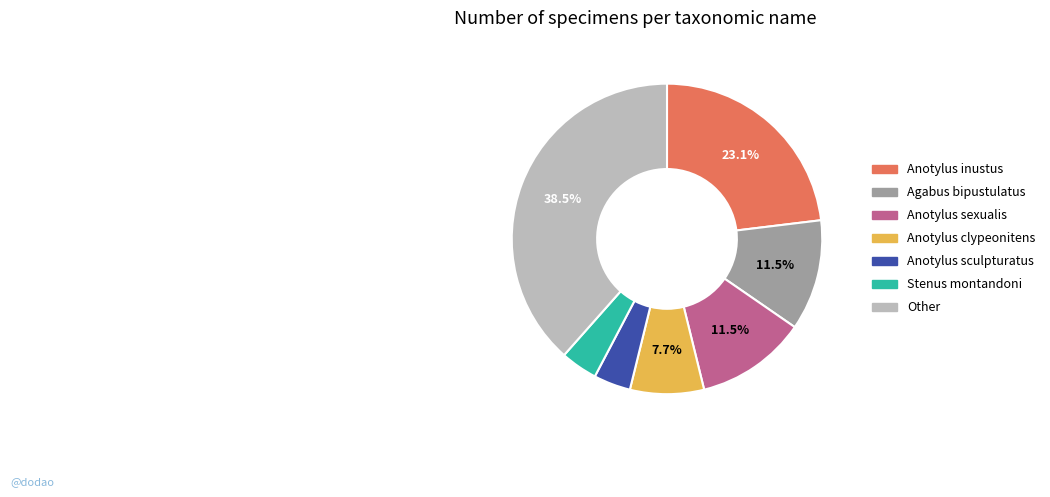

How many segments does this pie chart have?

7